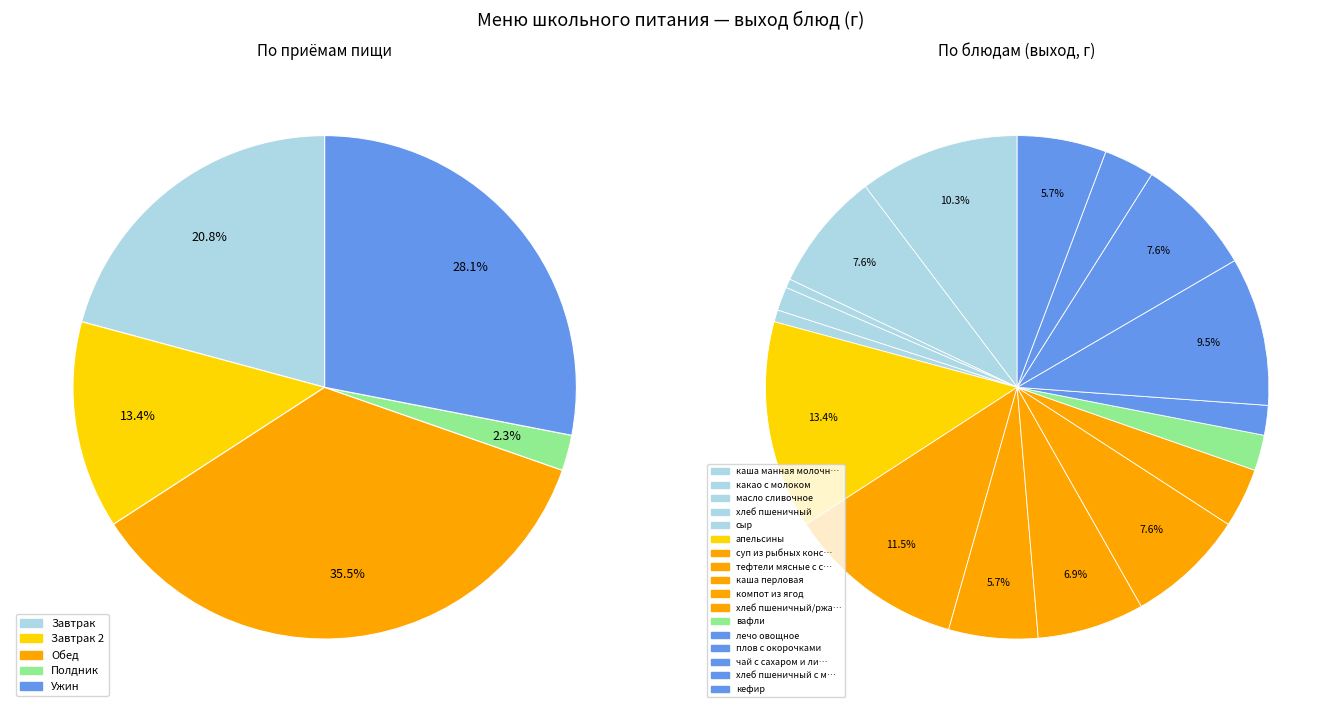

What is the ratio of the value at какао с молоком to the value at лечо овощное?

4.0